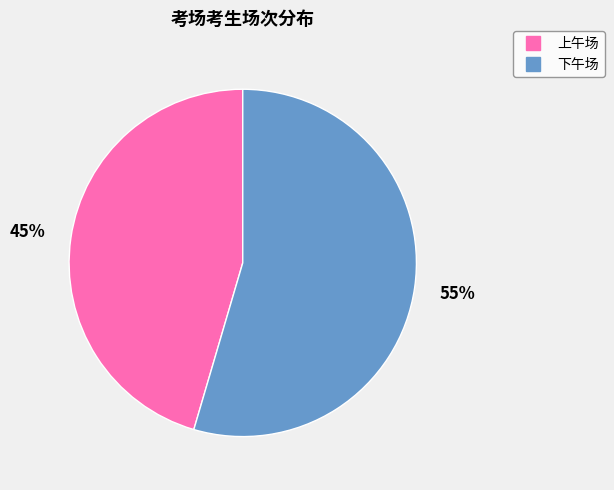

Rank the categories by value from lowest to highest.

上午场, 下午场